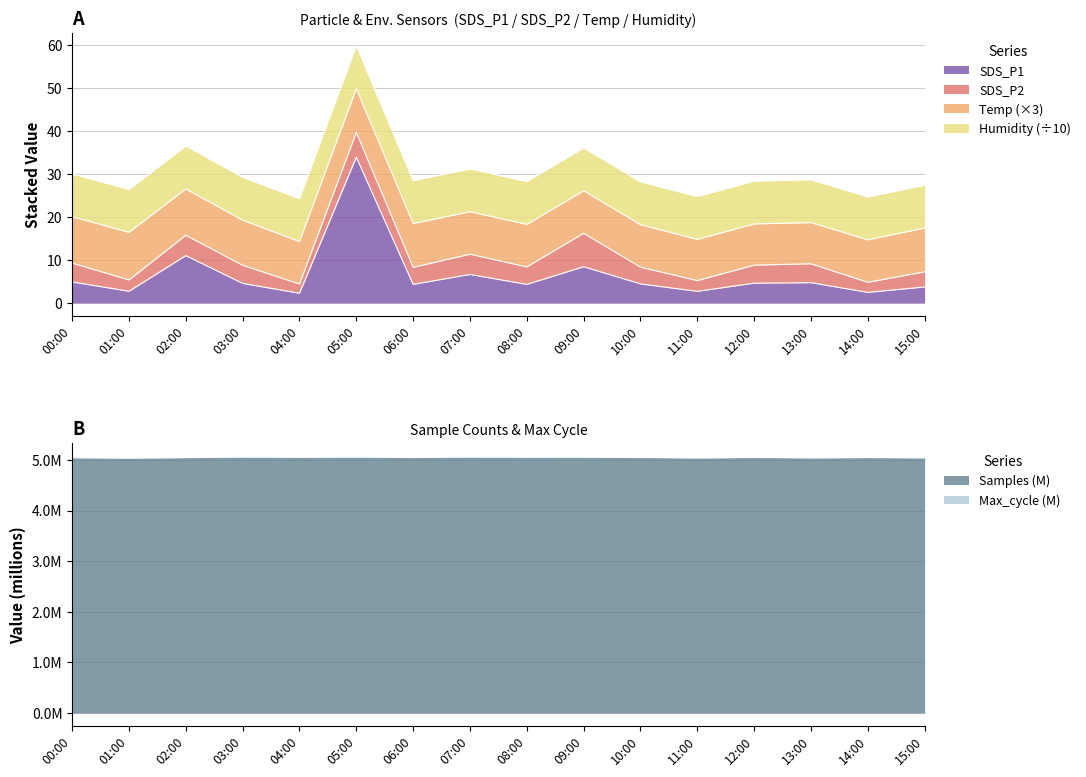

True or false: Humidity and Temp cross at least once.

False